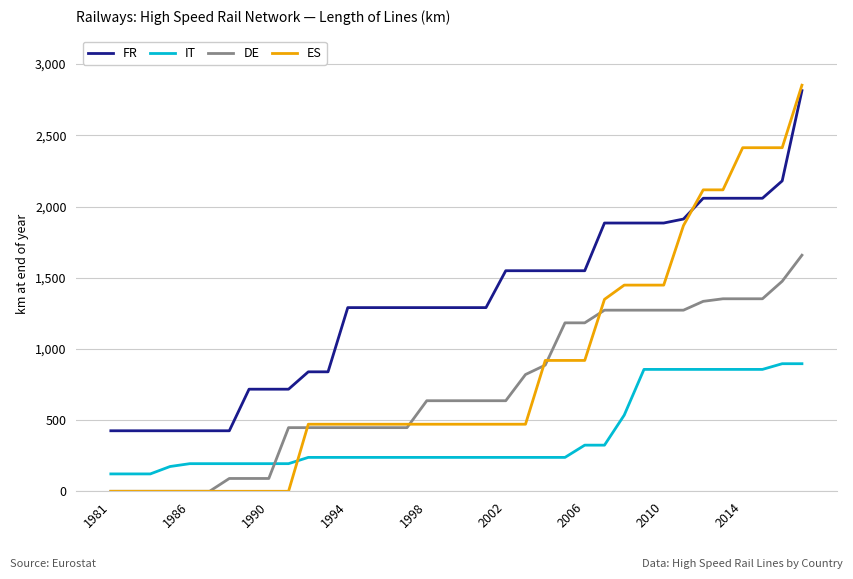

Does the chart display data point markers on the line(s)?

No